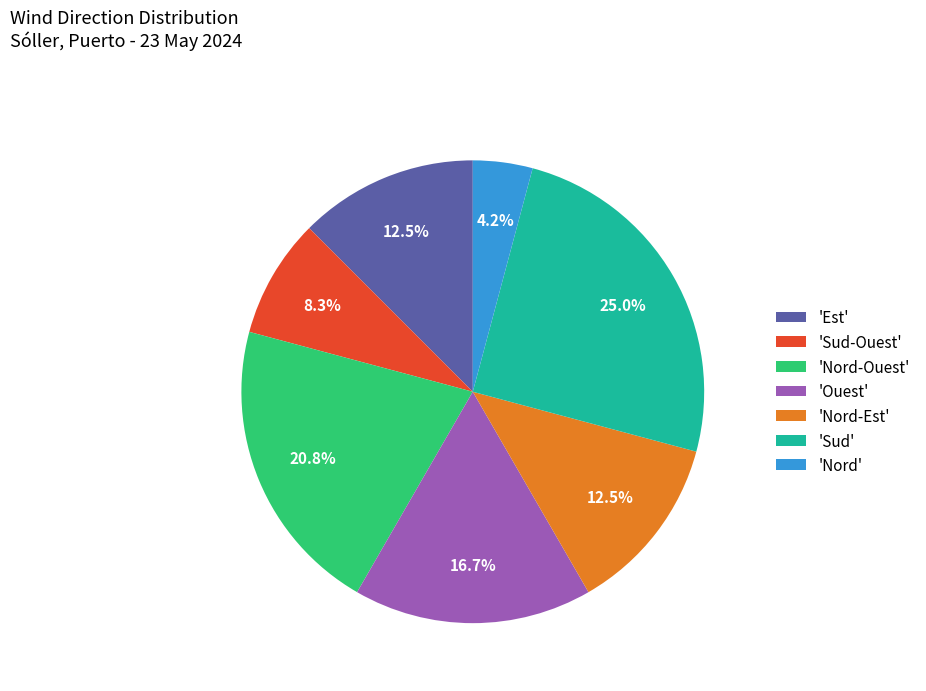

Which slice is the largest?

'Sud'